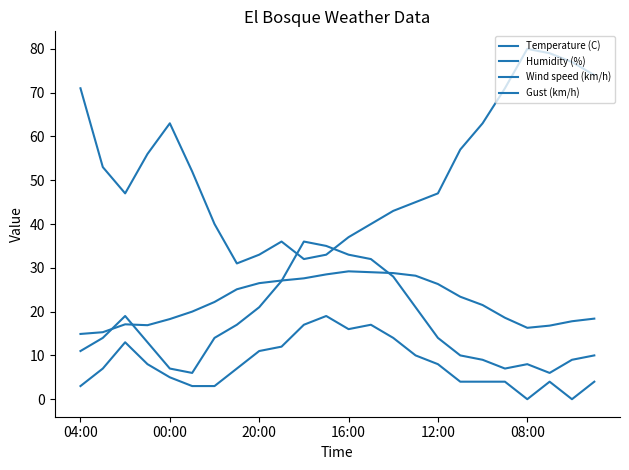

How many lines are shown in the chart?

4